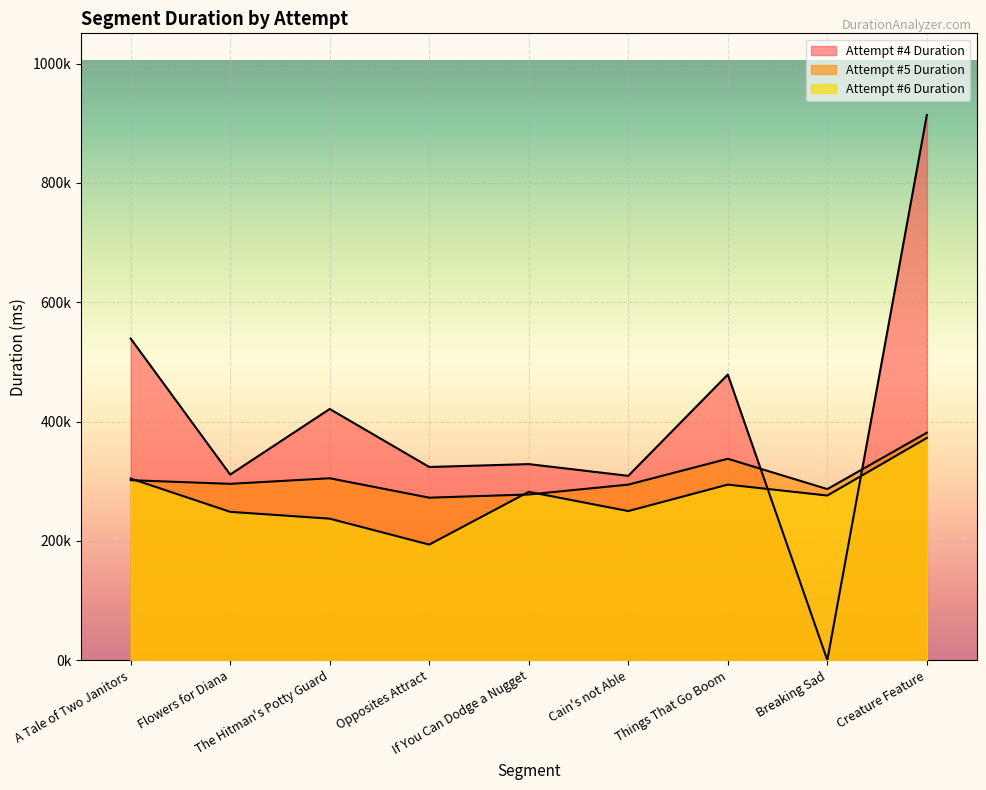

Count the number of categories in the chart.

9